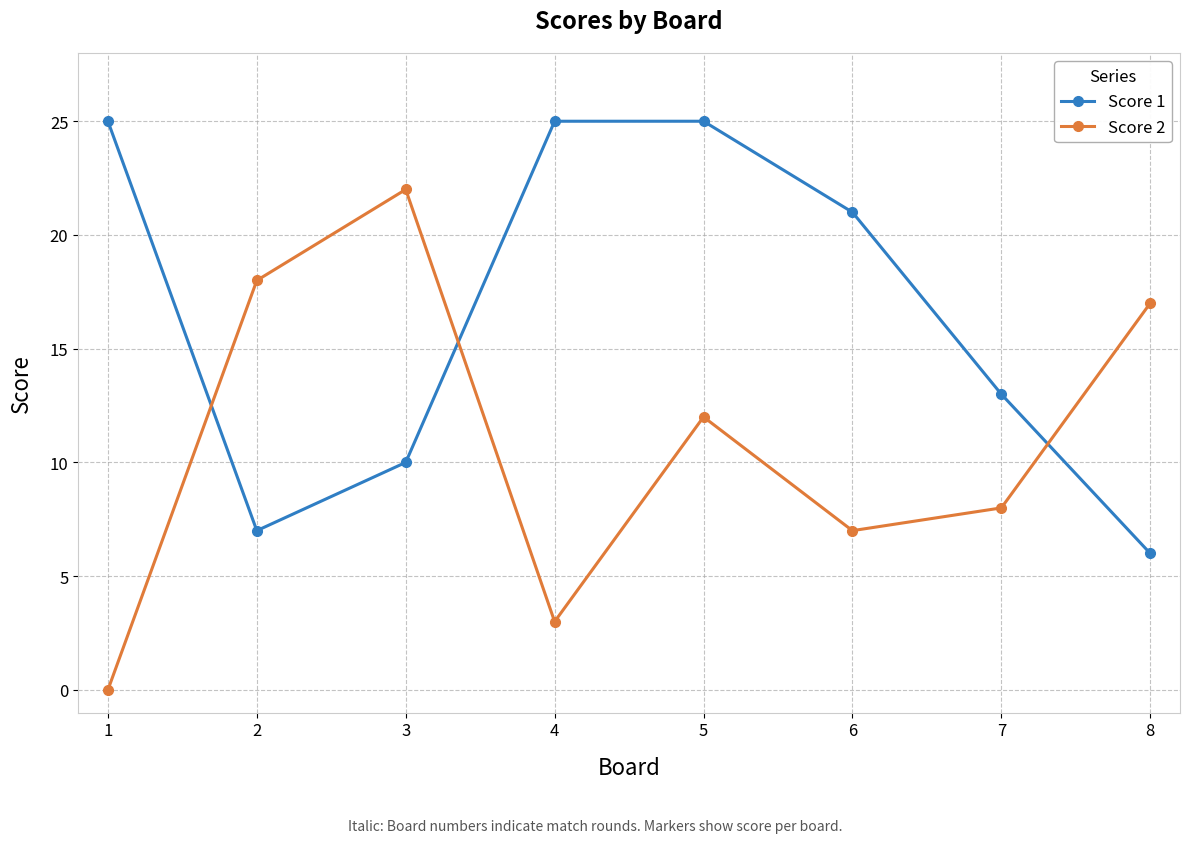

Which series has the widest spread of values?

Score 2